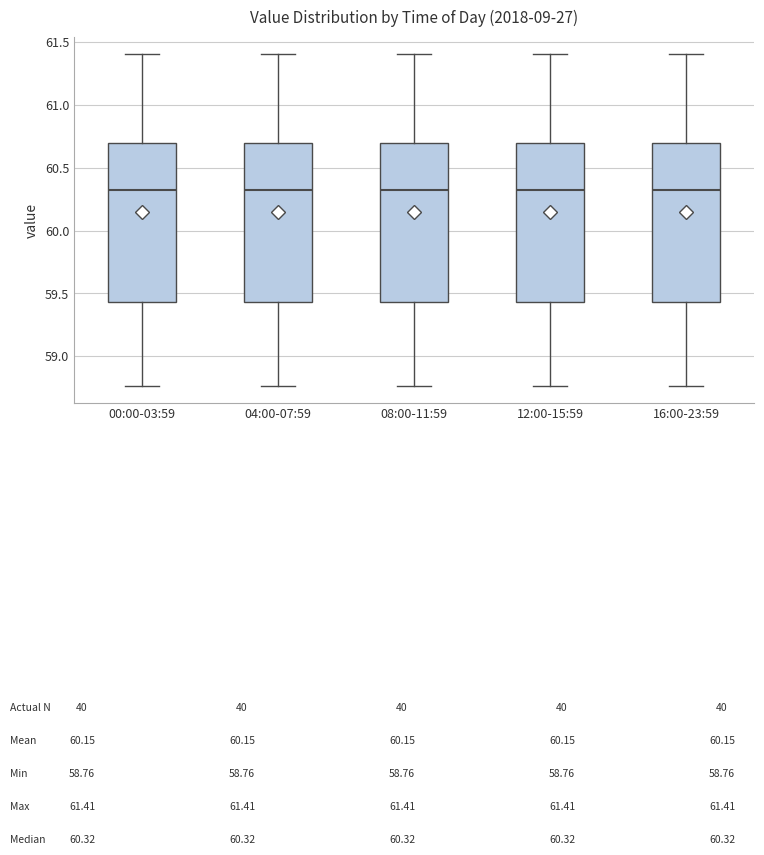

Reading left to right, read every box against the y-axis: the position of its median line, the range the box covers, and the ends of its whiskers. The values are not printed on the chart, so give them approximately, as read against the axis.

00:00-03:59: median 60.30, box 59.45 to 60.70, whiskers 58.75 to 61.40
04:00-07:59: median 60.30, box 59.45 to 60.70, whiskers 58.75 to 61.40
08:00-11:59: median 60.30, box 59.45 to 60.70, whiskers 58.75 to 61.40
12:00-15:59: median 60.30, box 59.45 to 60.70, whiskers 58.75 to 61.40
16:00-23:59: median 60.30, box 59.45 to 60.70, whiskers 58.75 to 61.40